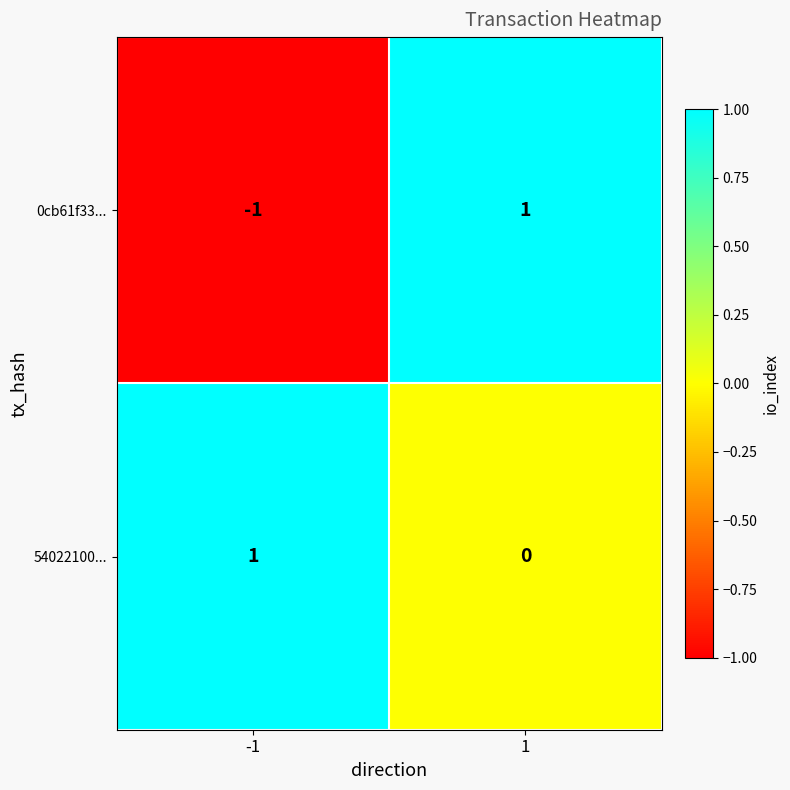

How many categories are shown in the chart?

2